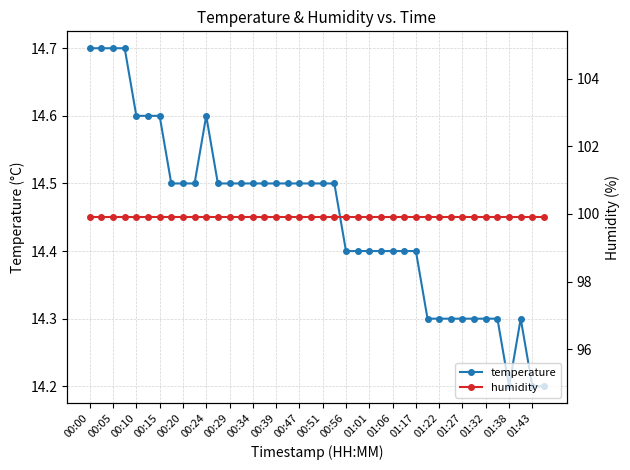

The value of temperature at 01:17 is 18.8. True or false?

False